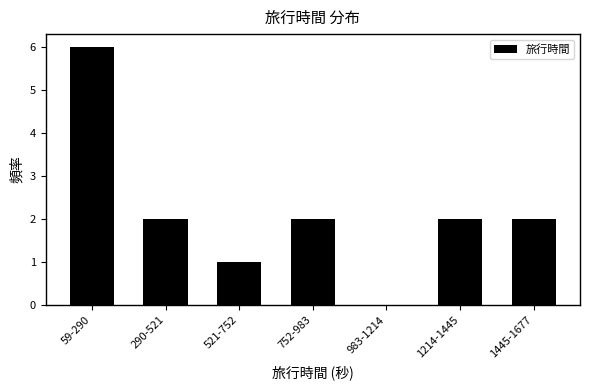

Reading left to right, what are all the values shown in this chart?

59-290=6	290-521=2	521-752=1	752-983=2	983-1214=0	1214-1445=2	1445-1677=2